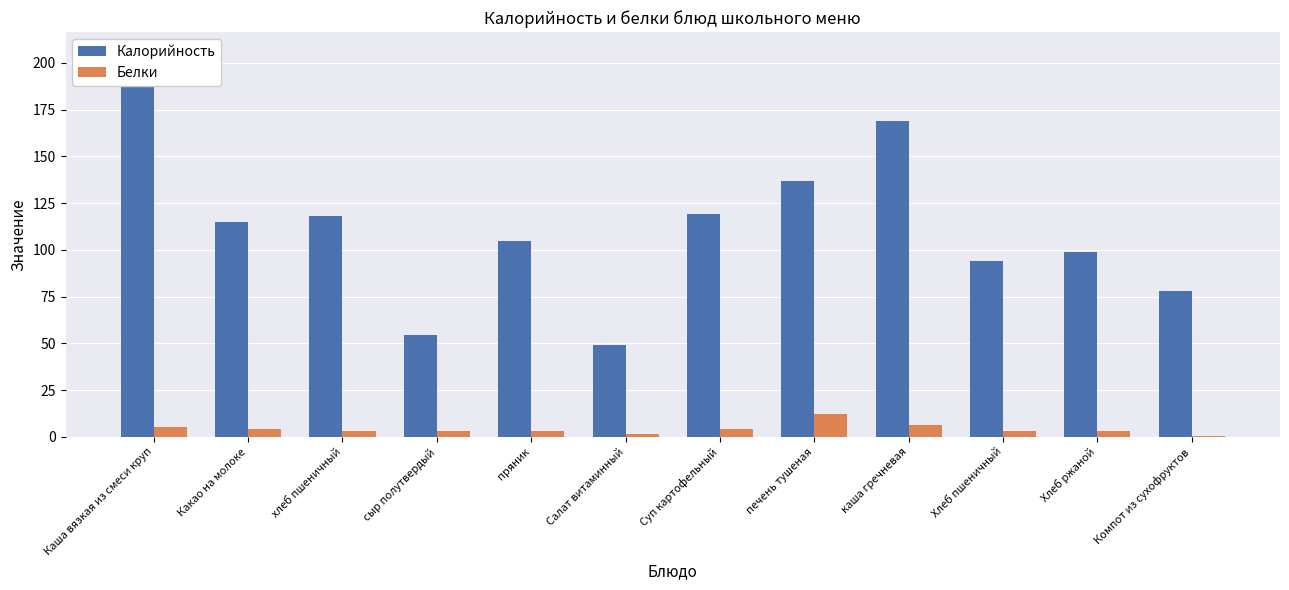

What is the difference between the Белки values at Суп картофельный and Хлеб ржаной?

1.0